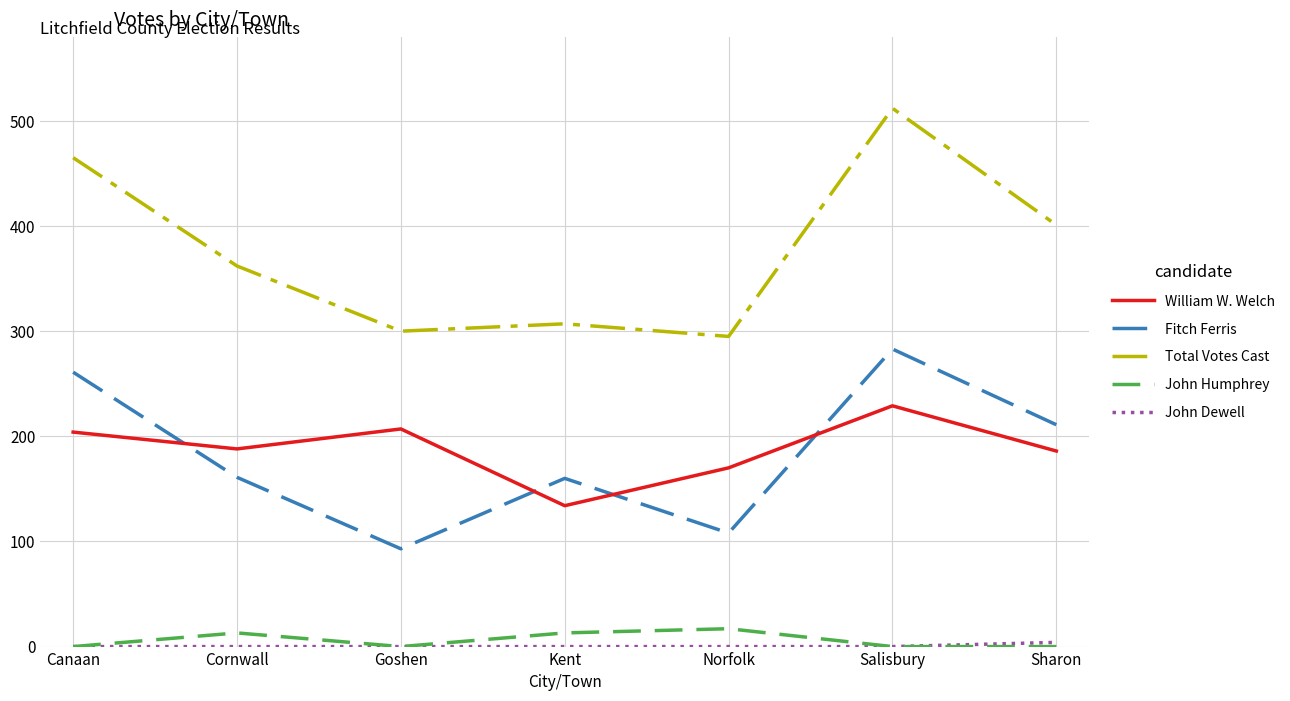

What is the difference between the Total Votes Cast values at Salisbury and Kent?

205